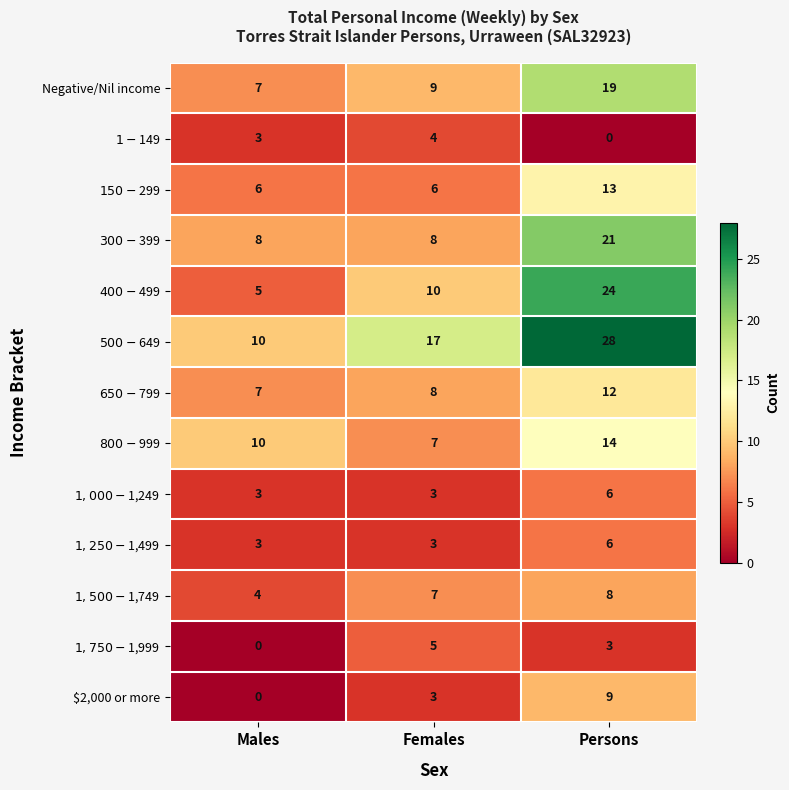

At how many categories does at least one series exceed 24?

1